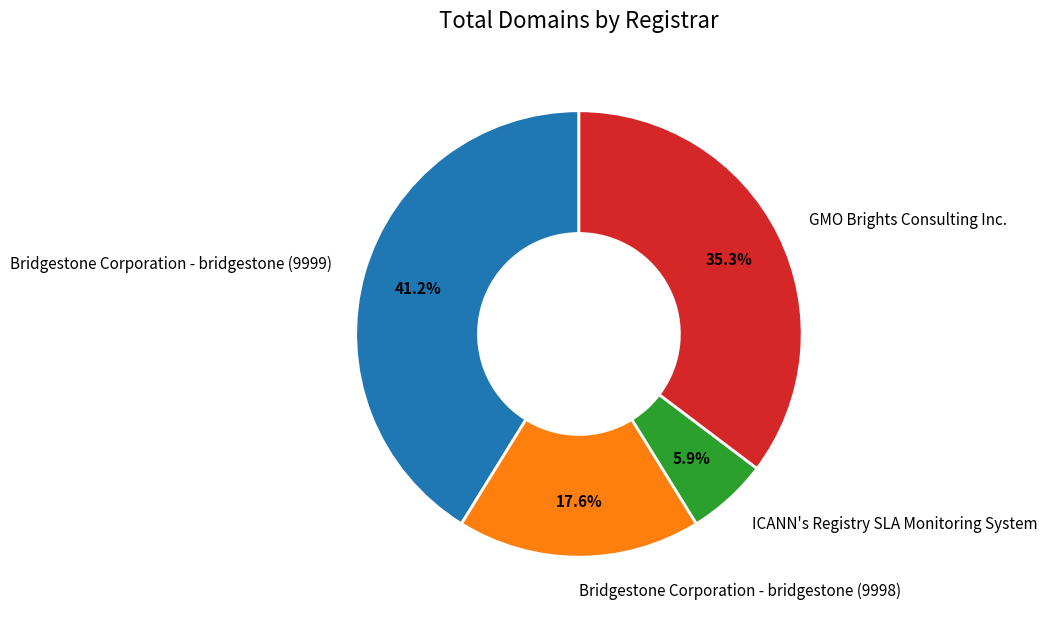

Approximately how many times larger is the value at Bridgestone Corporation - bridgestone (9999) compared to GMO Brights Consulting Inc.?

1.2